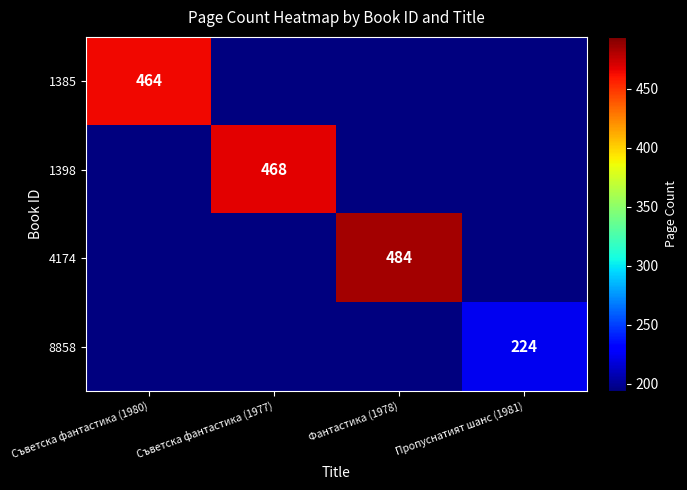

True or false: 1385 has a value of 464 at Съветска фантастика (1980).

True